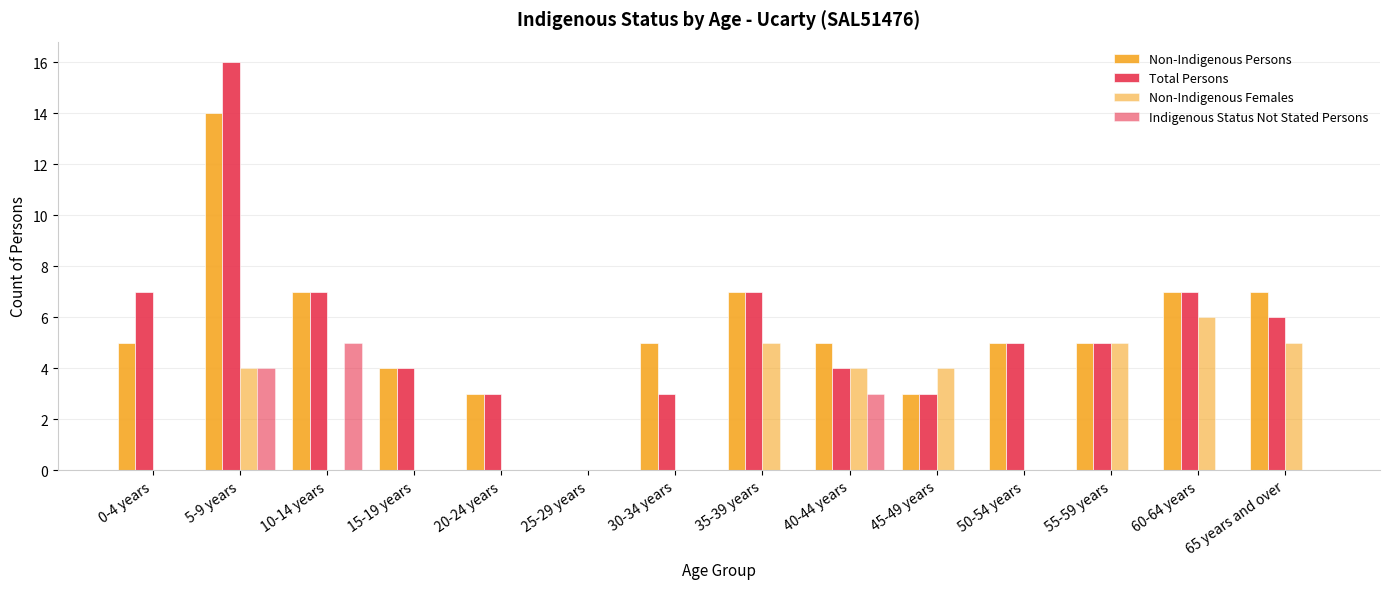

List the labels in order of Non-Indigenous Females value, smallest first.

0-4 years, 10-14 years, 15-19 years, 20-24 years, 25-29 years, 30-34 years, 50-54 years, 5-9 years, 40-44 years, 45-49 years, 35-39 years, 55-59 years, 65 years and over, 60-64 years